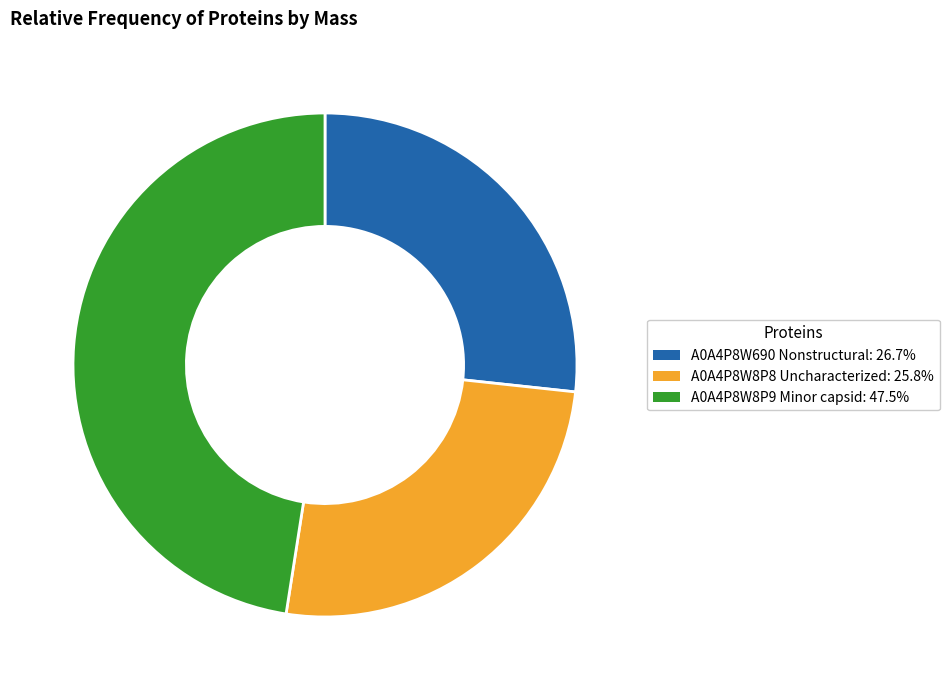

Which category has the smallest portion of the pie?

A0A4P8W8P8 Uncharacterized